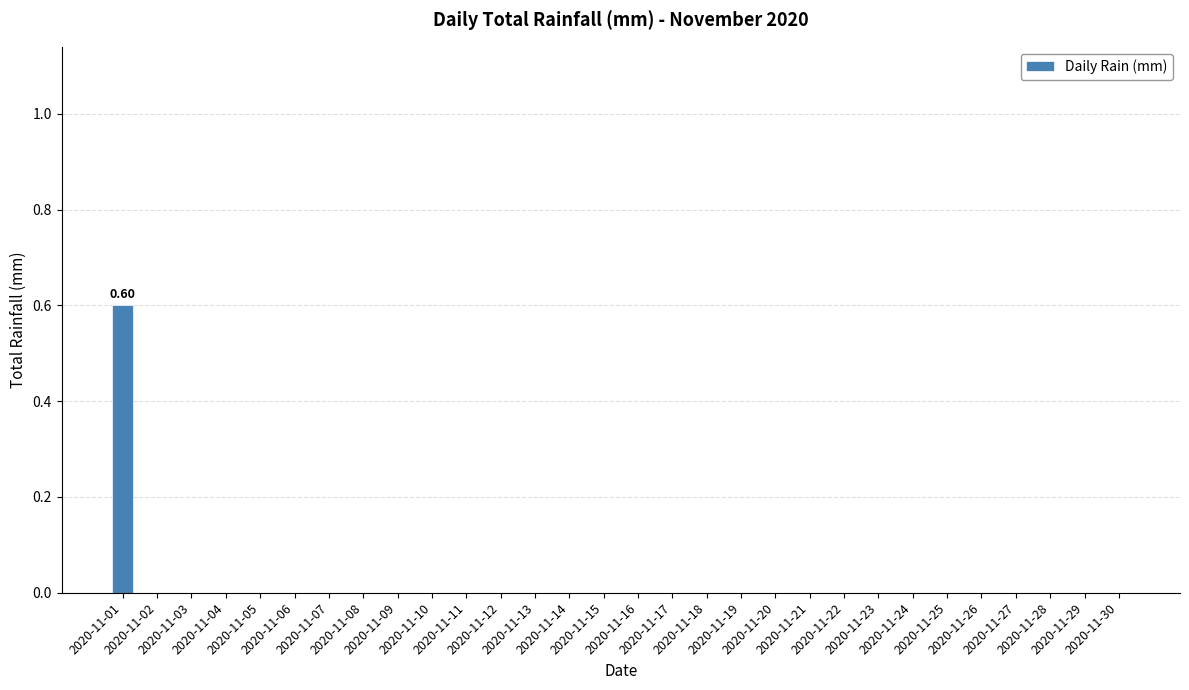

Is it true that the value at 2020-11-07 is 0.0?

True